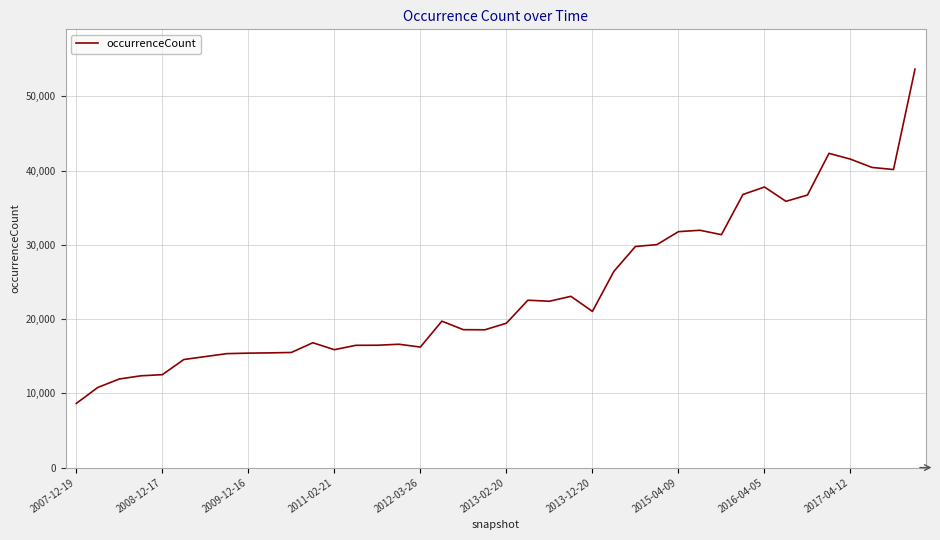

What is the maximum value shown in the chart?

53666